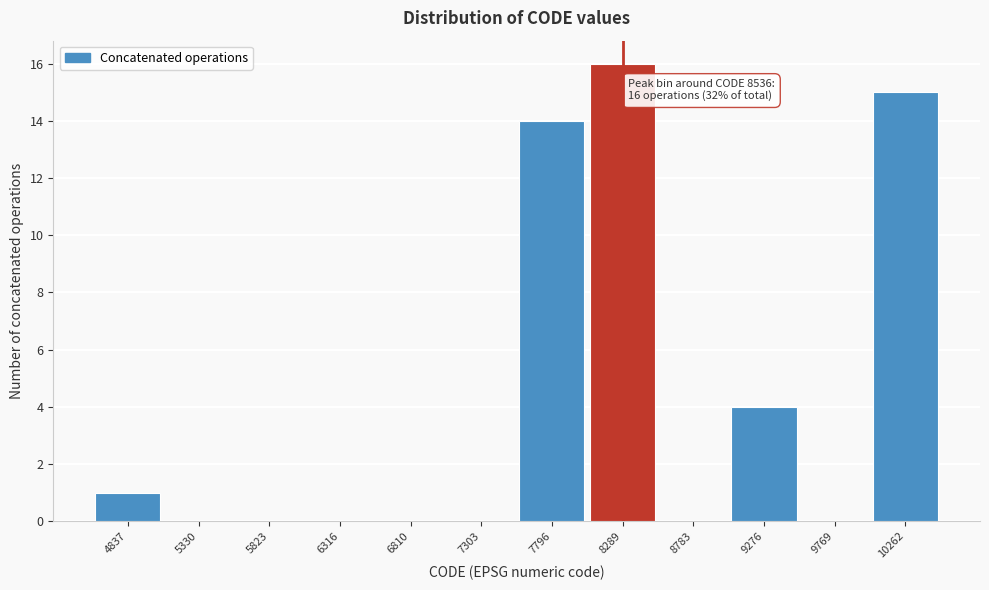

Reading right to left, list all the values displayed in this chart.

10262=15	9769=0	9276=4	8783=0	8289=16	7796=14	7303=0	6810=0	6316=0	5823=0	5330=0	4837=1